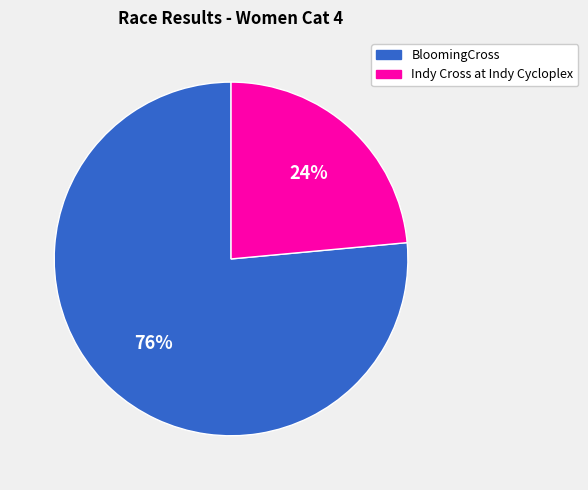

Rank the categories by value from lowest to highest.

Indy Cross at Indy Cycloplex, BloomingCross